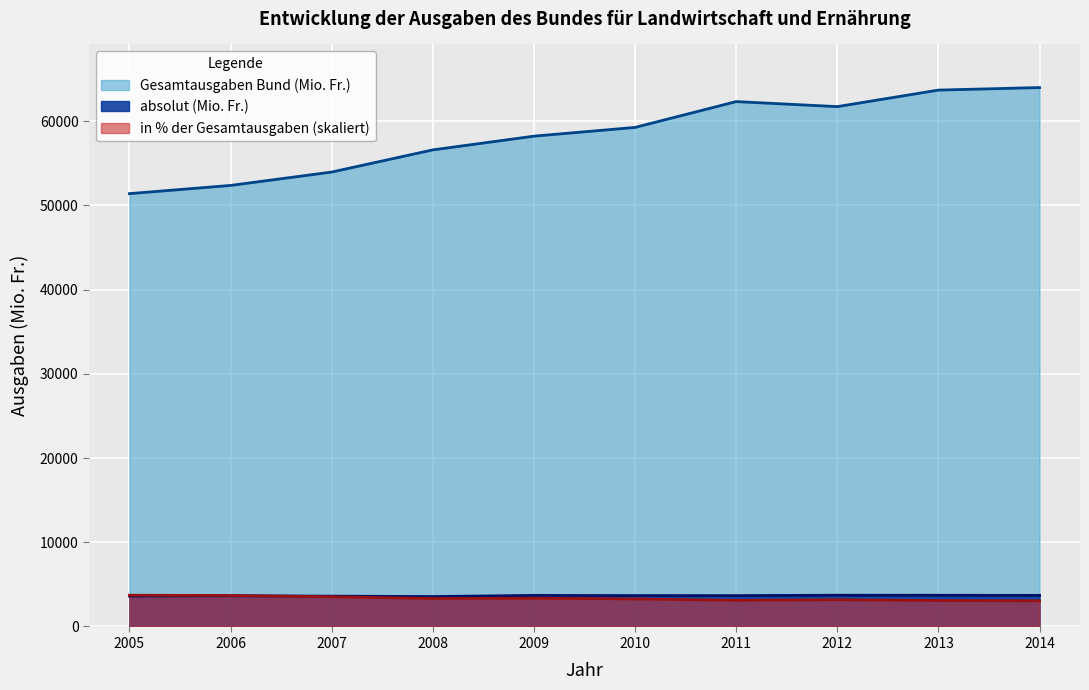

How many lines are shown in the chart?

3